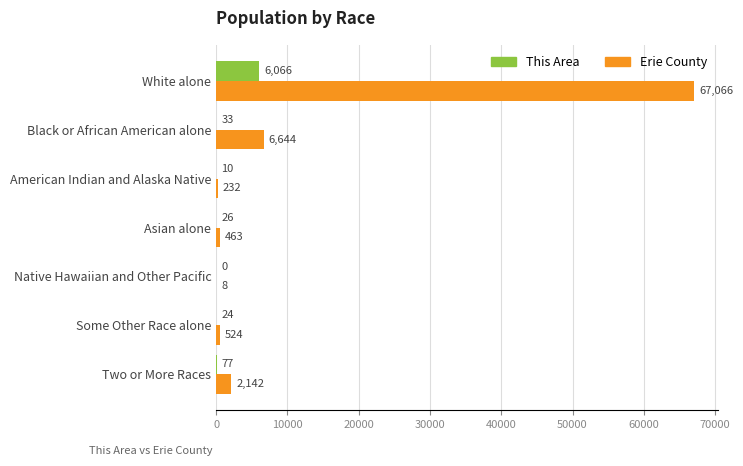

What is the sum of the Erie County values at Two or More Races and Black or African American alone?

8786